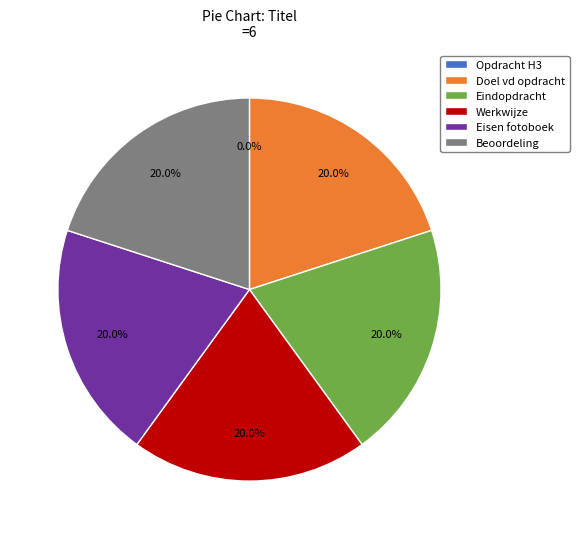

Combined, what portion of the pie is Werkwijze and Doel vd opdracht?

40.0%